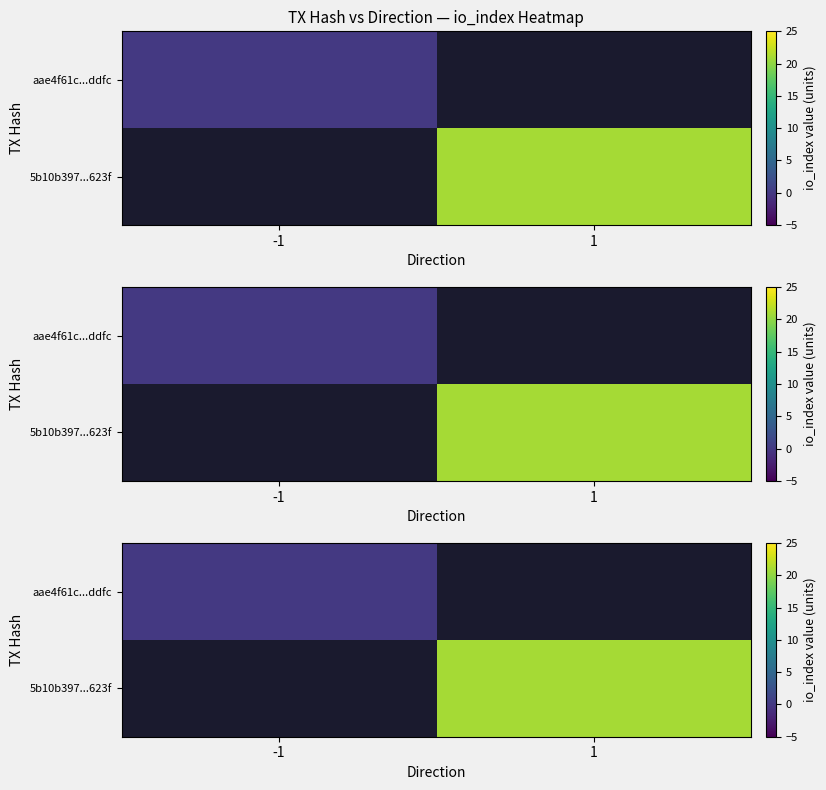

The value of aae4f61c...ddfc at -1 is 0.0. True or false?

True